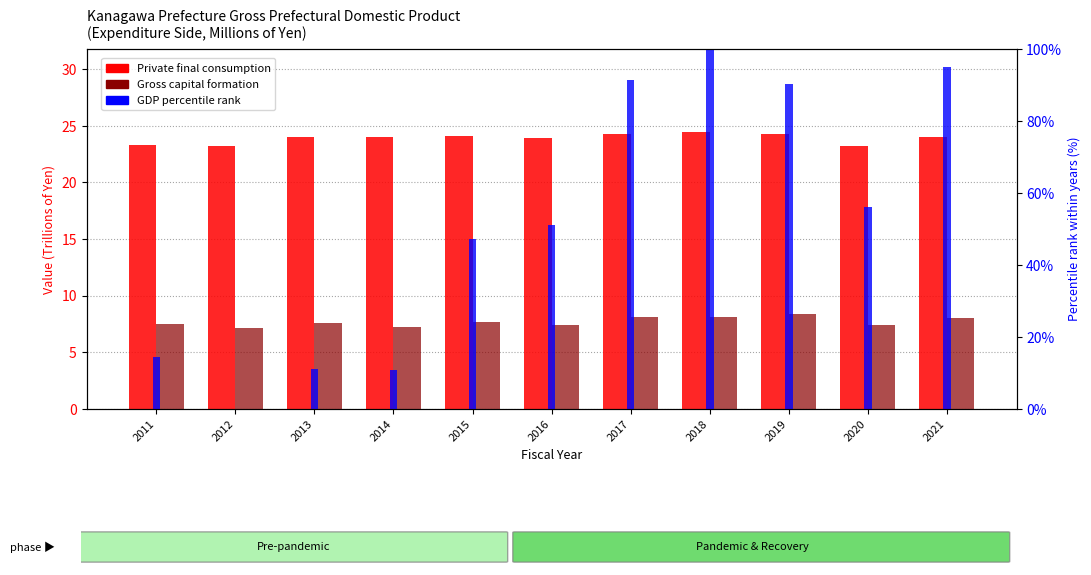

What value does the Gross capital formation series have at 2011?

7.5